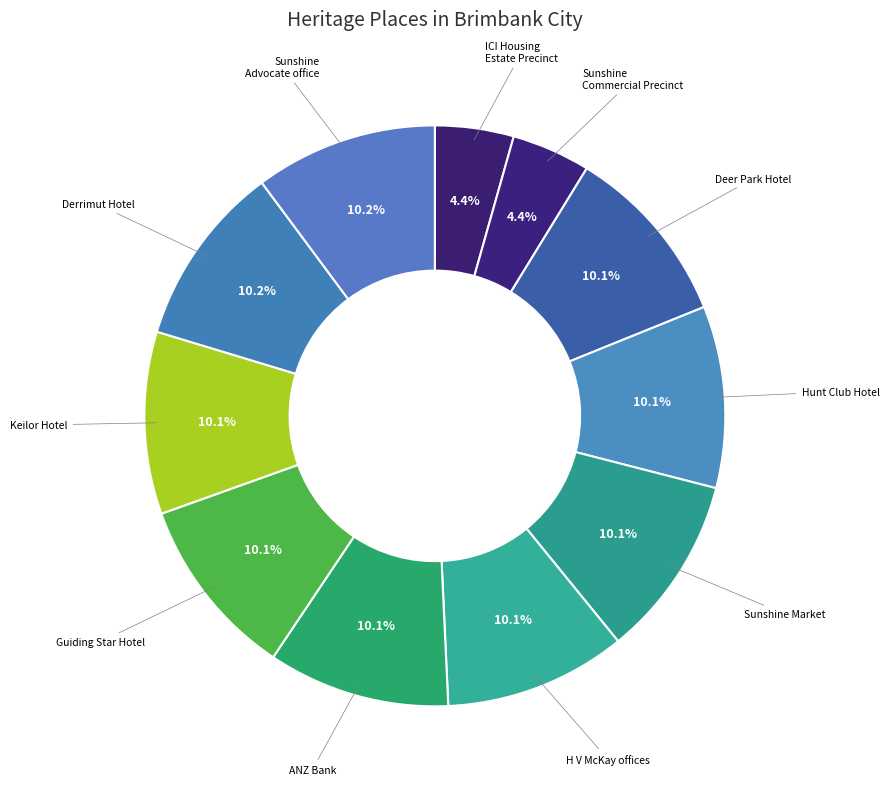

The Derrimut Hotel slice represents 10% of the pie. True or false?

True